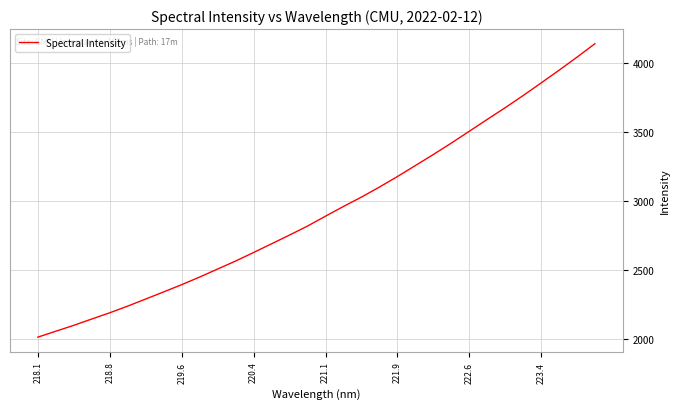

Reading left to right, what are all the values shown in this chart?

2014.7	2057.5	2100.1	2145.8	2190.8	2239.3	2290.5	2342.1	2394.2	2449.5	2507.4	2565.2	2626.9	2689.8	2753.0	2818.0	2889.6	2959.8	3027.5	3099.9	3175.9	3255.4	3335.4	3417.6	3503.0	3589.0	3673.6	3761.5	3852.5	3944.4	4039.0	4136.3